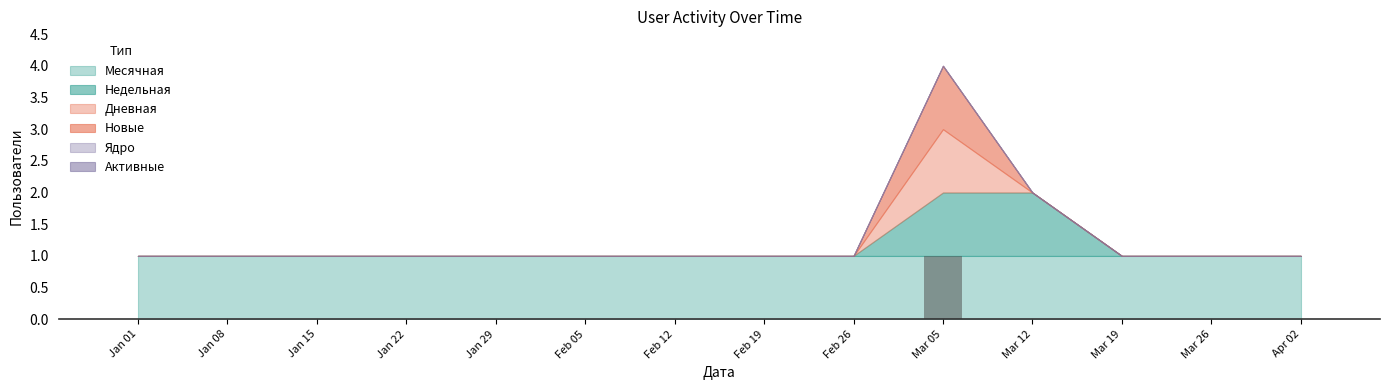

Which has a higher value, Mar 05 or Feb 26?

Mar 05